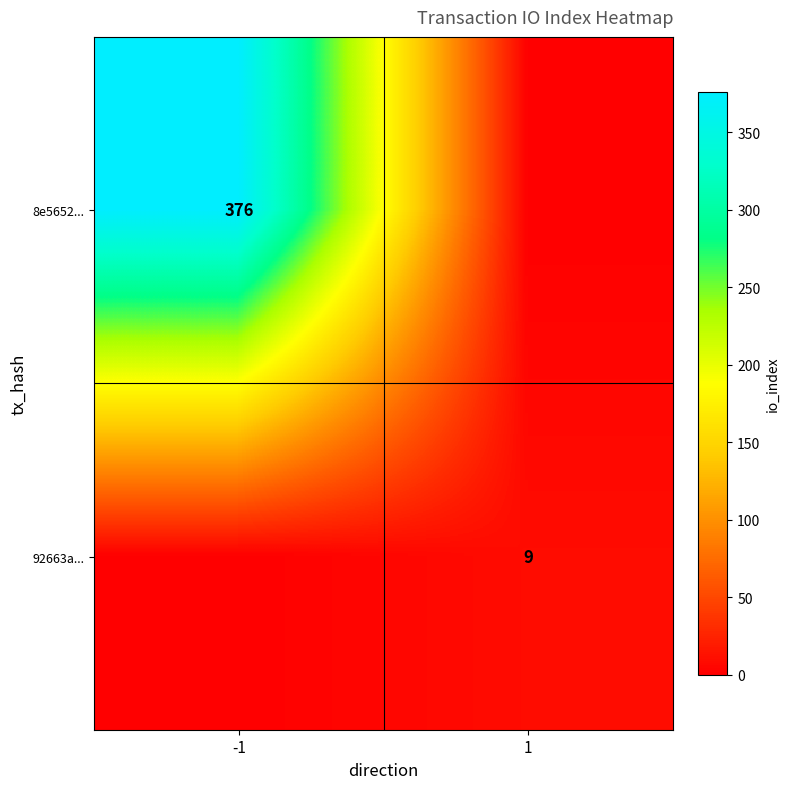

At which category is the sum across all series the highest?

-1